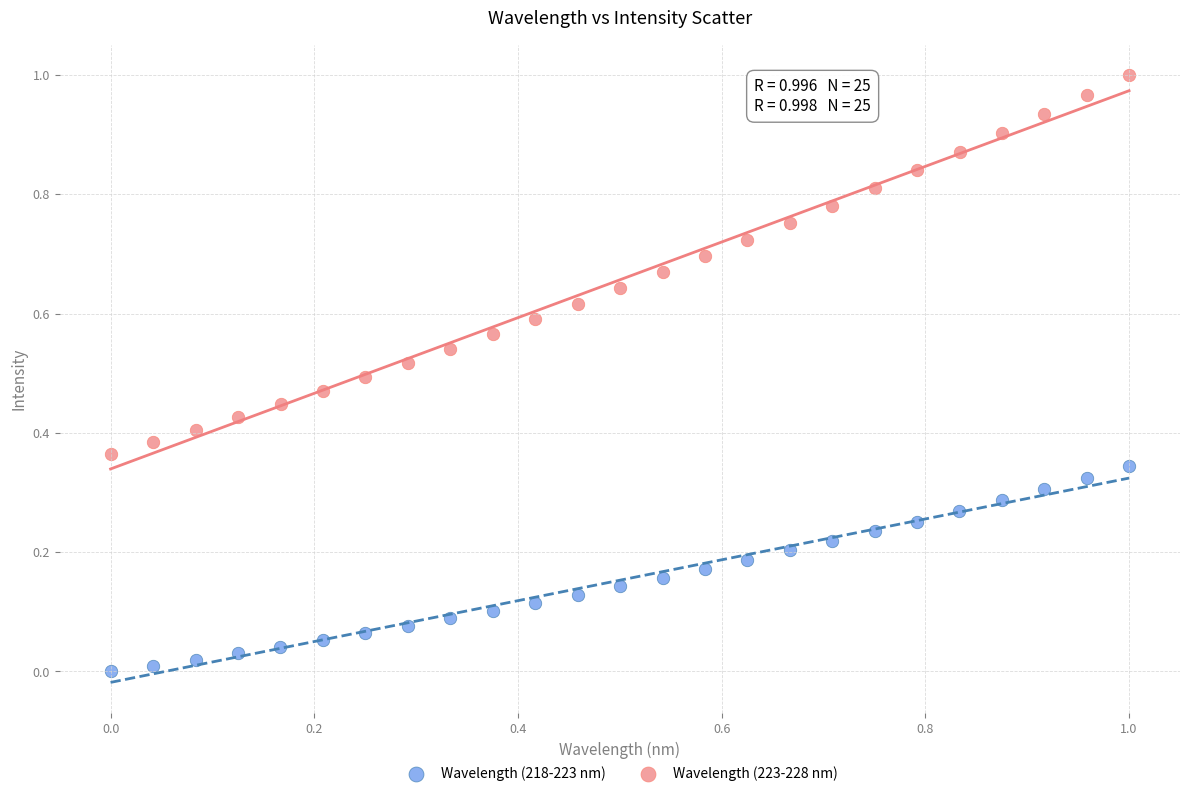

Which series reaches the maximum Y coordinate?

Wavelength (223-228 nm)